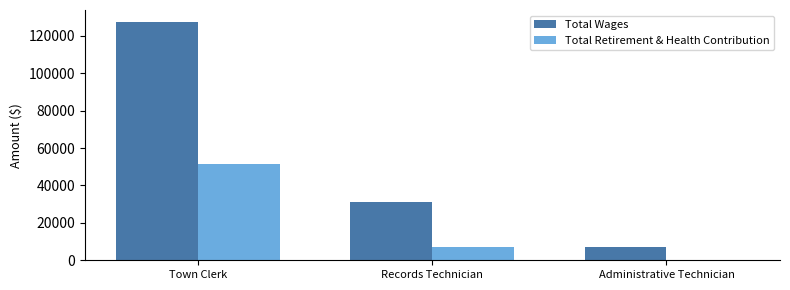

What is the maximum value shown in the chart?

127436